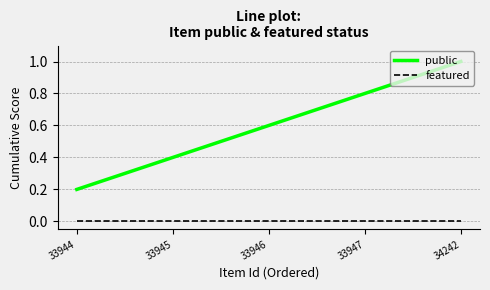

What is the highest value of the public series?

1.0